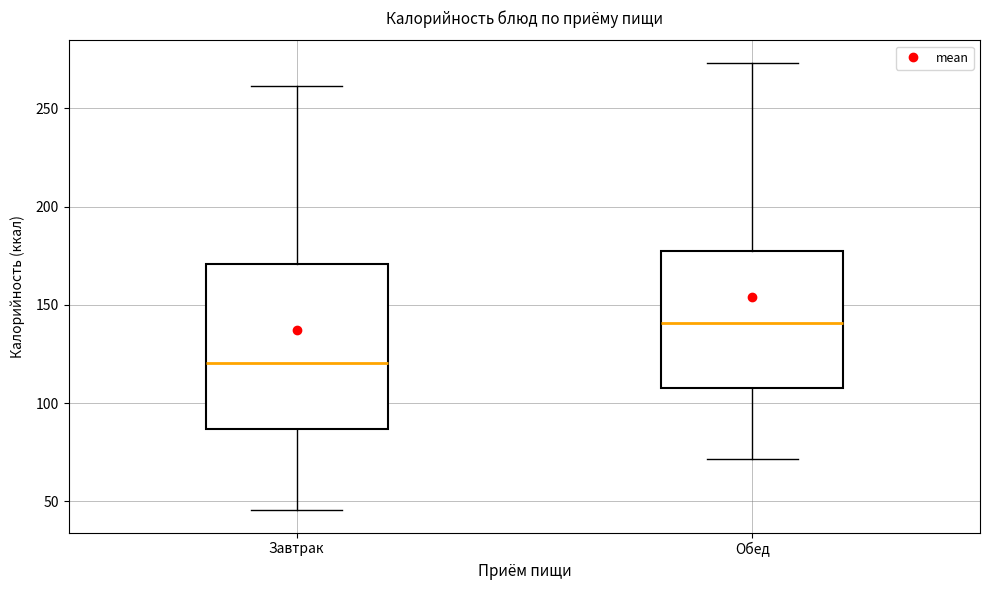

Reading left to right, read every box against the y-axis: the position of its median line, the range the box covers, and the ends of its whiskers. The values are not printed on the chart, so give them approximately, as read against the axis.

Завтрак: median 120, box 85 to 170, whiskers 45 to 260
Обед: median 140, box 110 to 180, whiskers 70 to 275